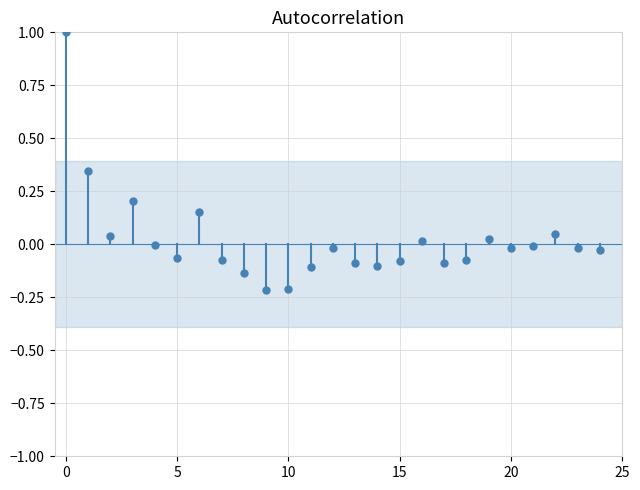

What is the range of Y values (max minus min)?

1.2